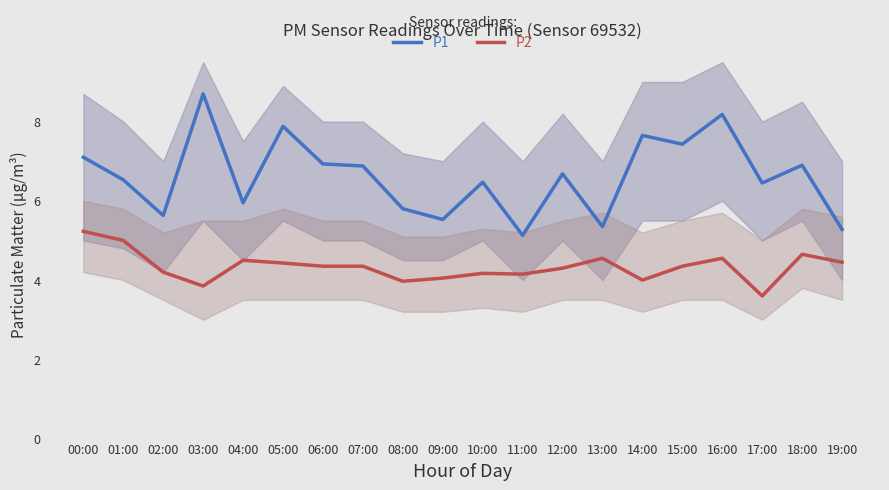

Where is the first local maximum for P1?

03:00